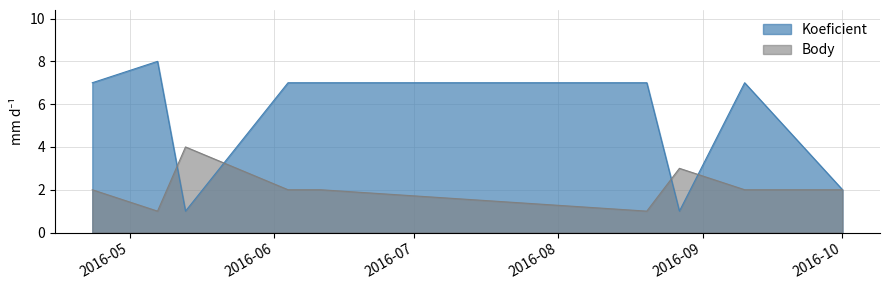

How many lines are shown in the chart?

2